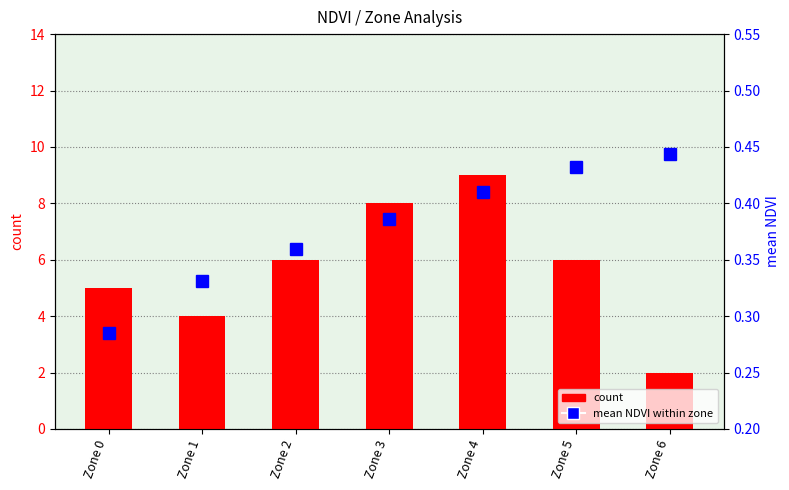

At Zone 4, list the series in order from largest to smallest.

count, mean NDVI within zone